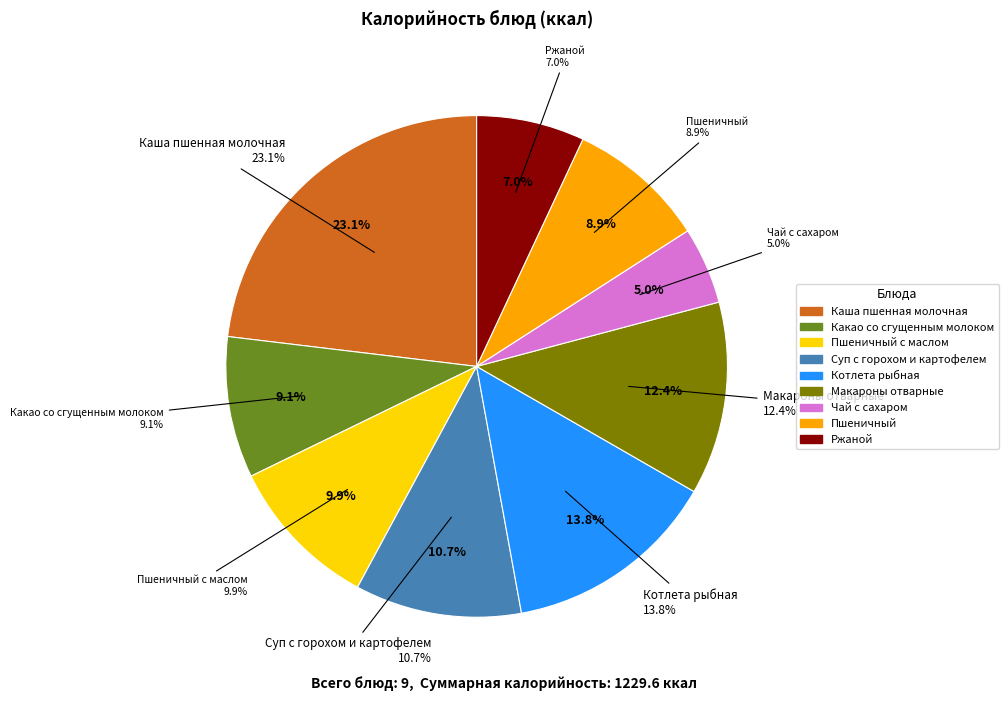

The Какао со сгущенным молоком slice represents 9% of the pie. True or false?

True